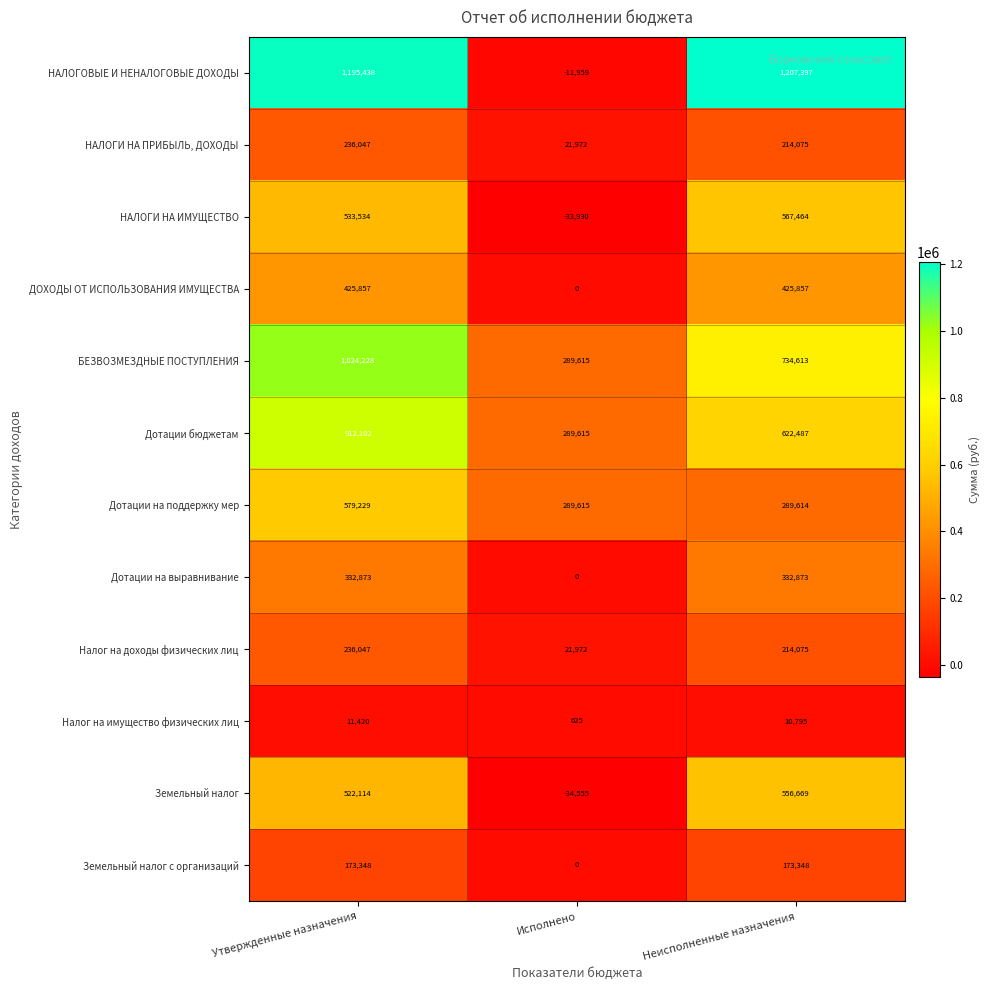

Is it true that Дотации на выравнивание equals 113654 at Исполнено?

False